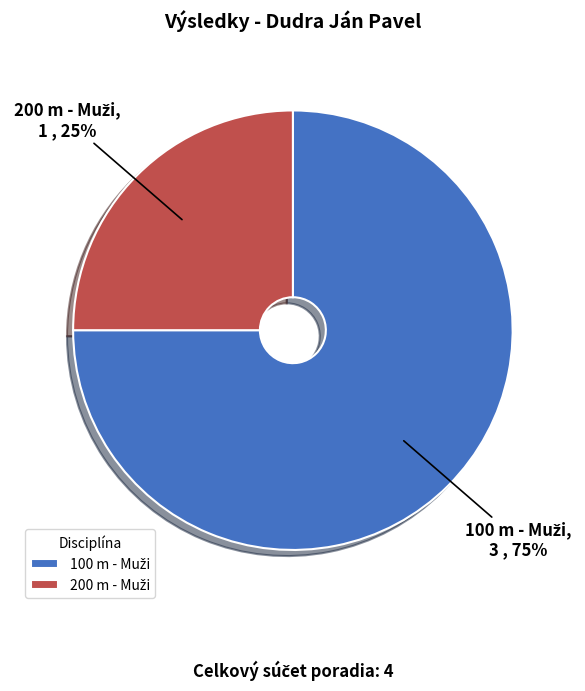

Is there a majority slice in this chart?

Yes